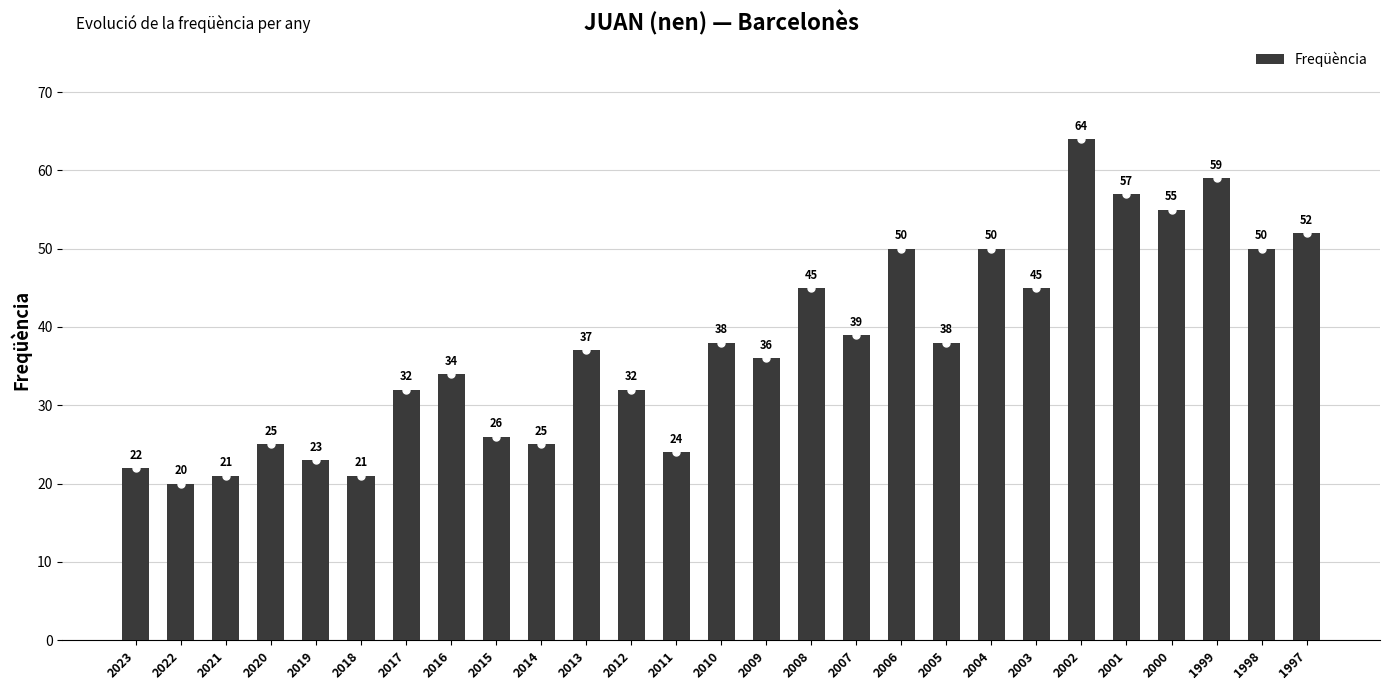

Which label corresponds to the largest value in the chart?

2002